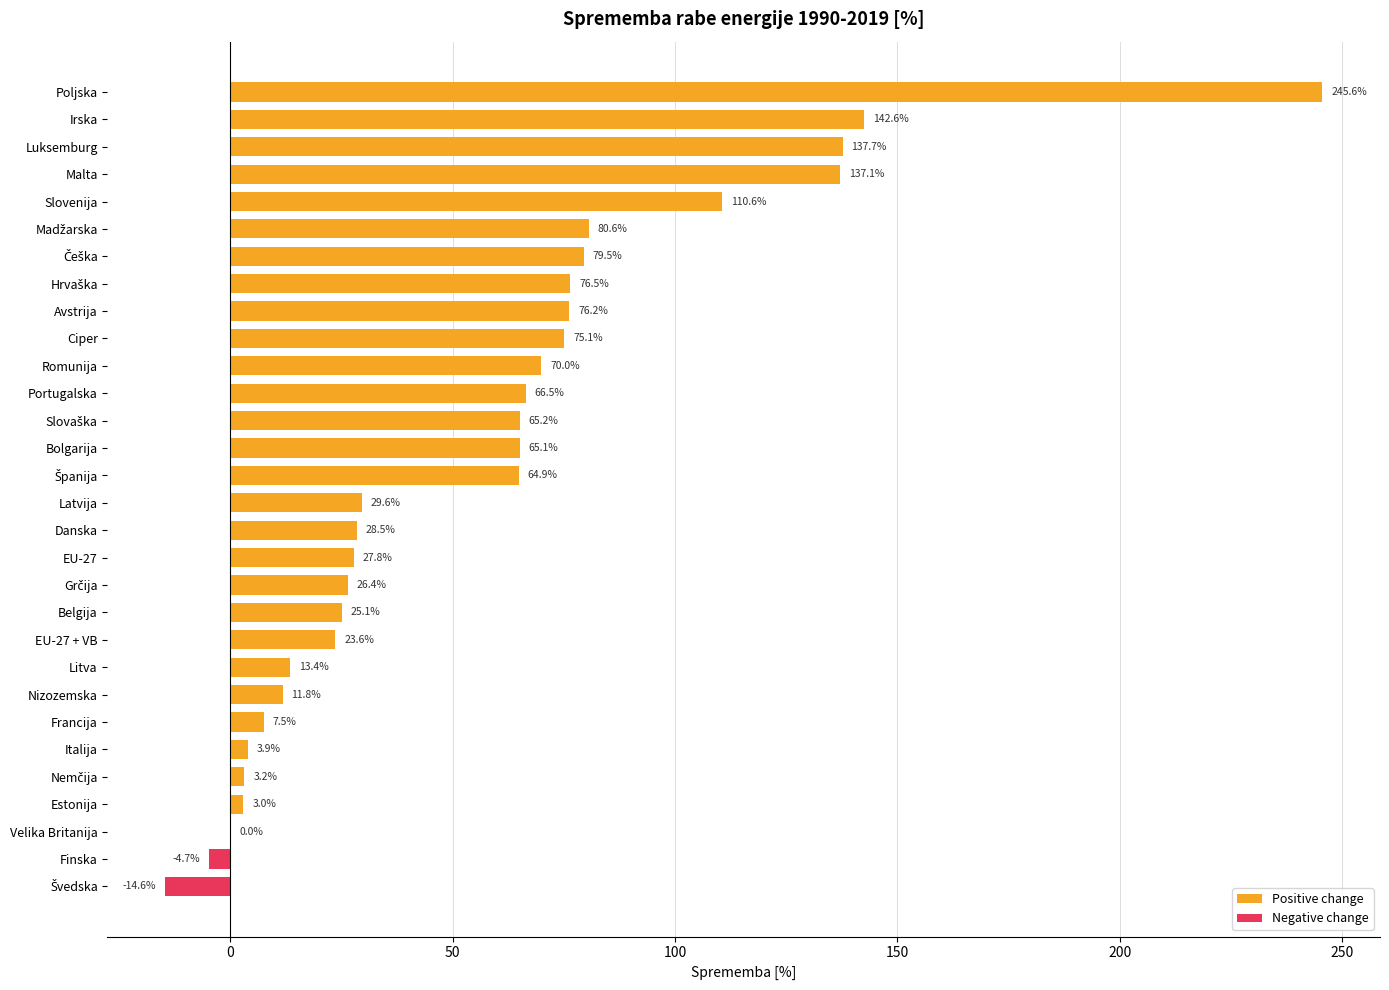

The value at Španija is 28.2. True or false?

False